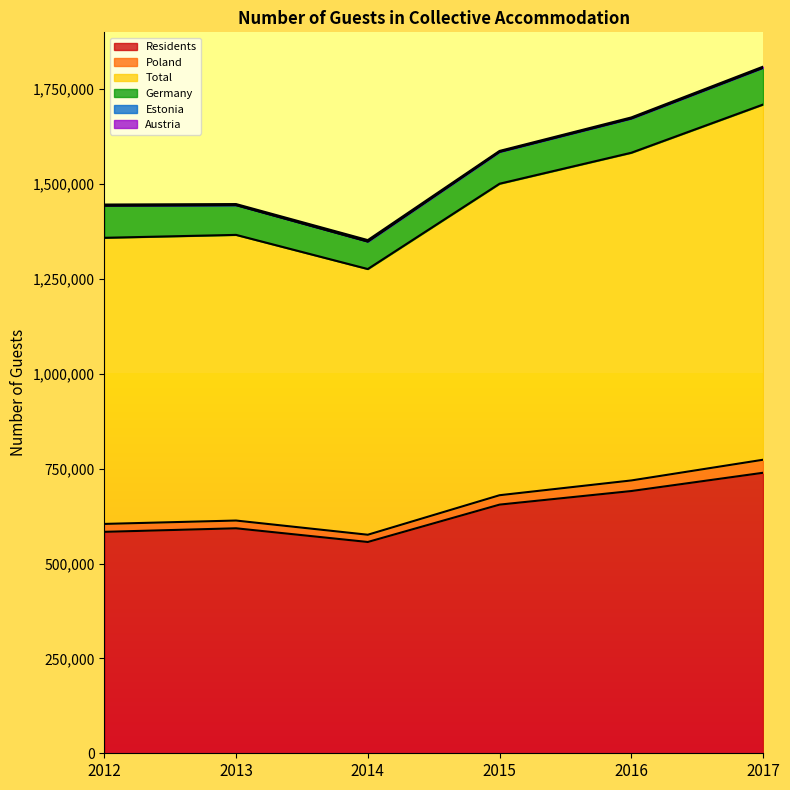

What is the lowest value of the Total series?

1348670